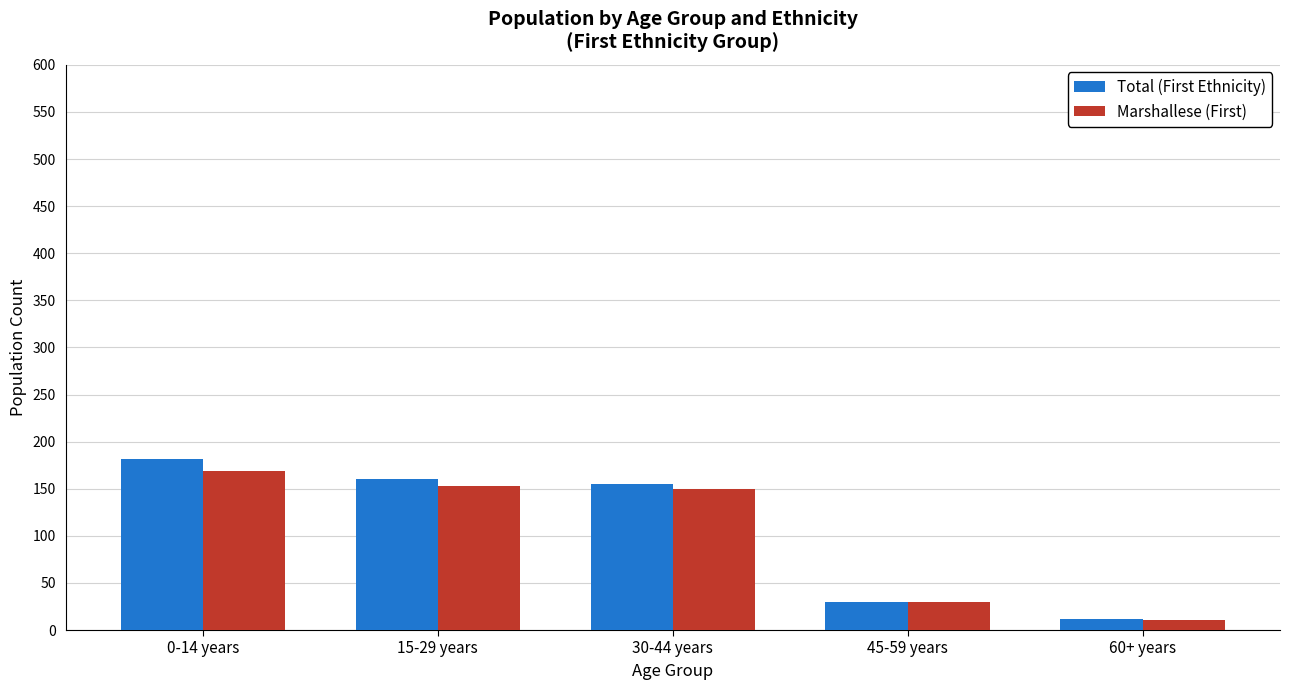

Is it true that Total (First Ethnicity) equals 30 at 45-59 years?

True